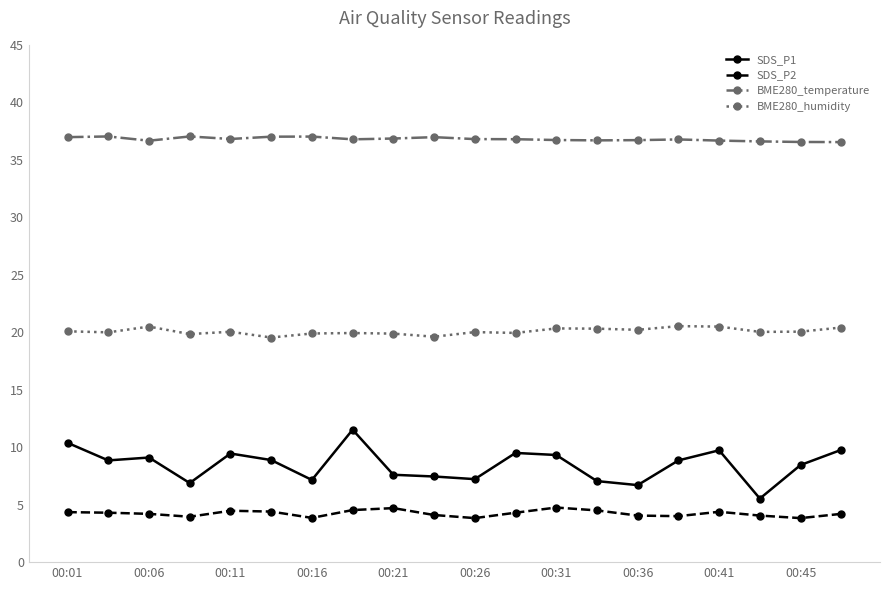

What is the sum of all SDS_P2 values?

84.7